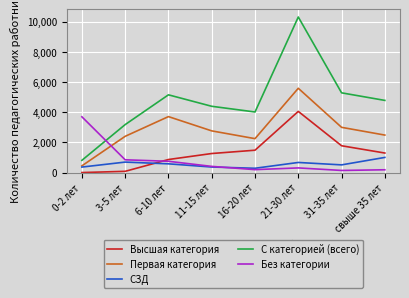

What value does the С категорией (всего) series have at 0-2 лет, to the nearest 50?

800